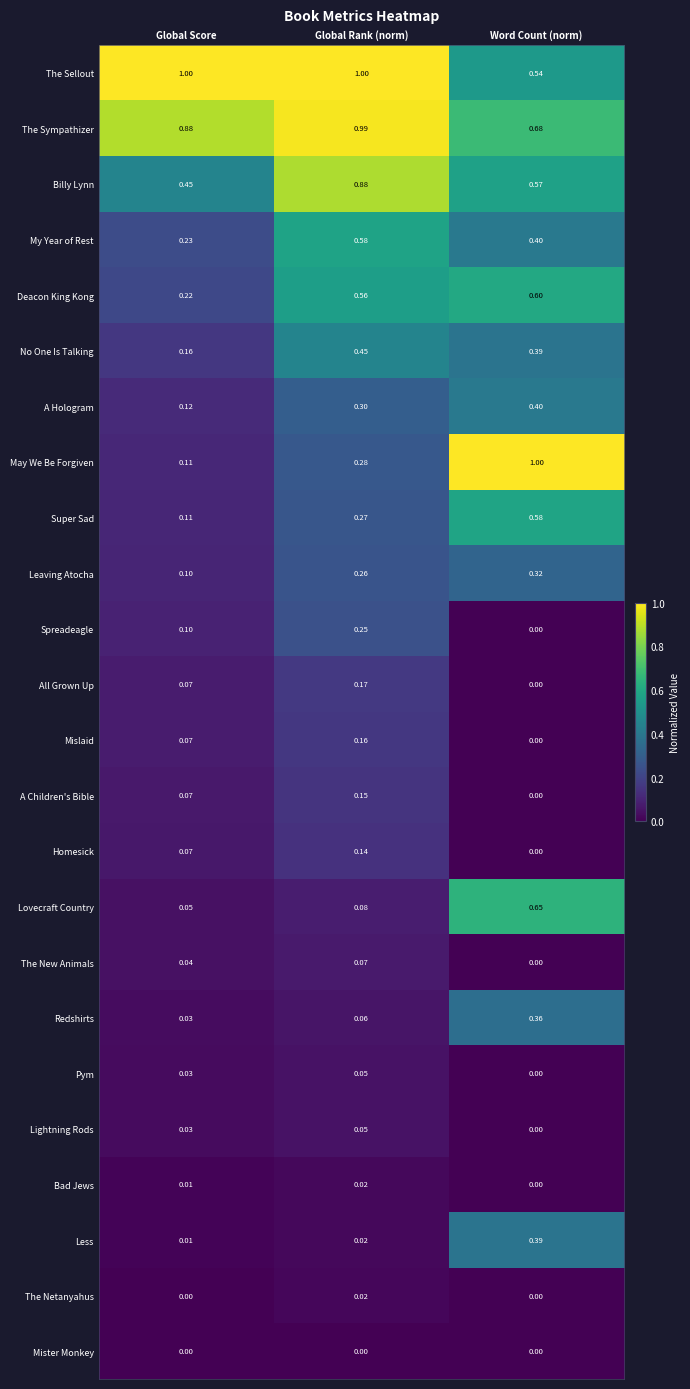

At which category is the sum across all series the highest?

Word Count (norm)